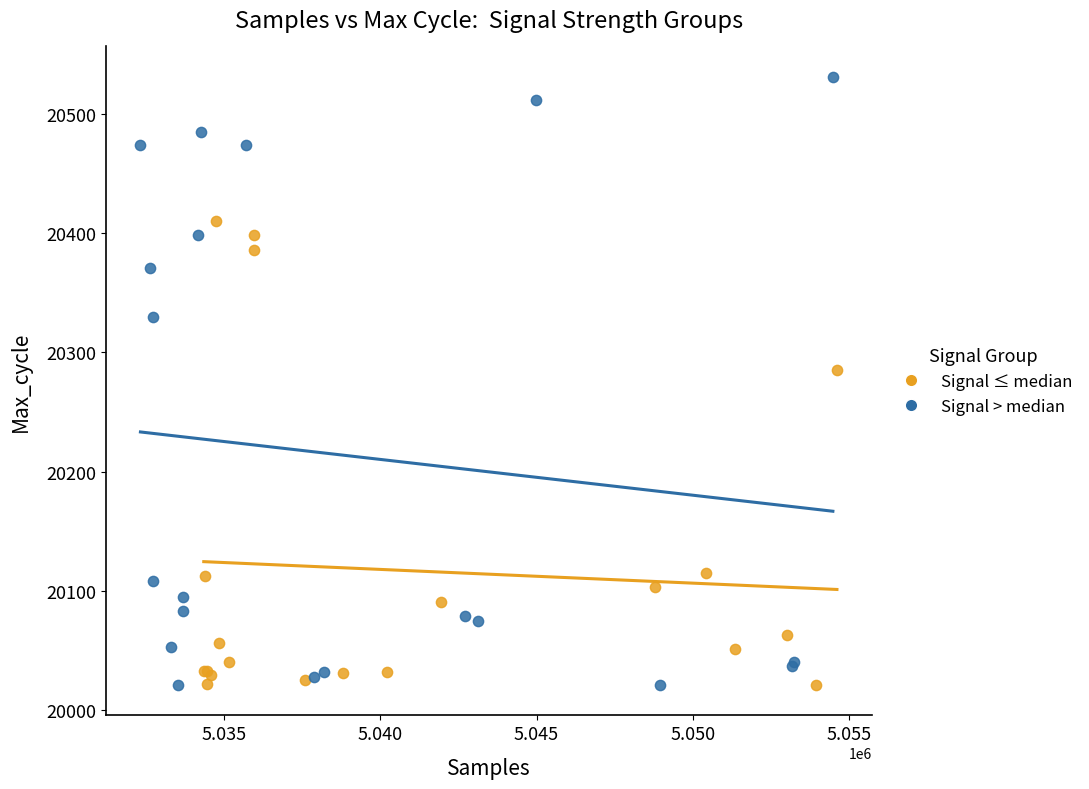

Which series has the largest Y range (max minus min)?

Signal > median